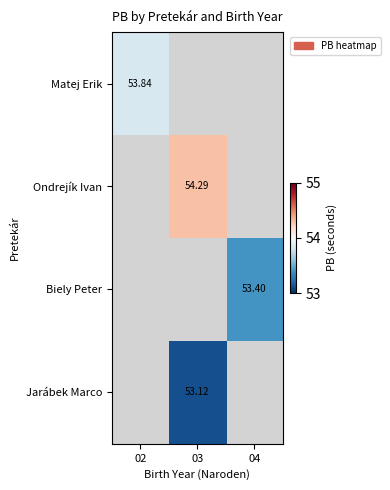

Which label corresponds to the smallest value in the chart?

03